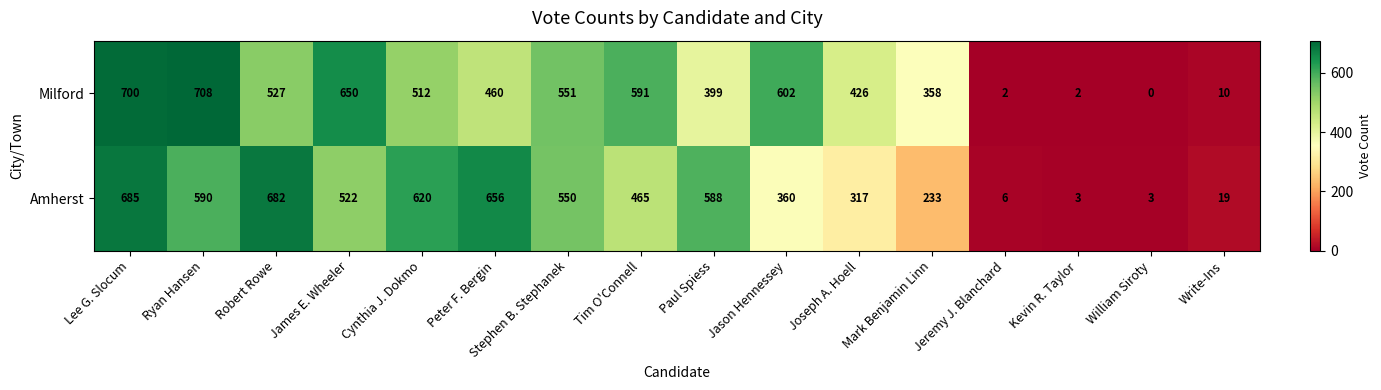

What is the approximate value of Milford at Paul Spiess?

399